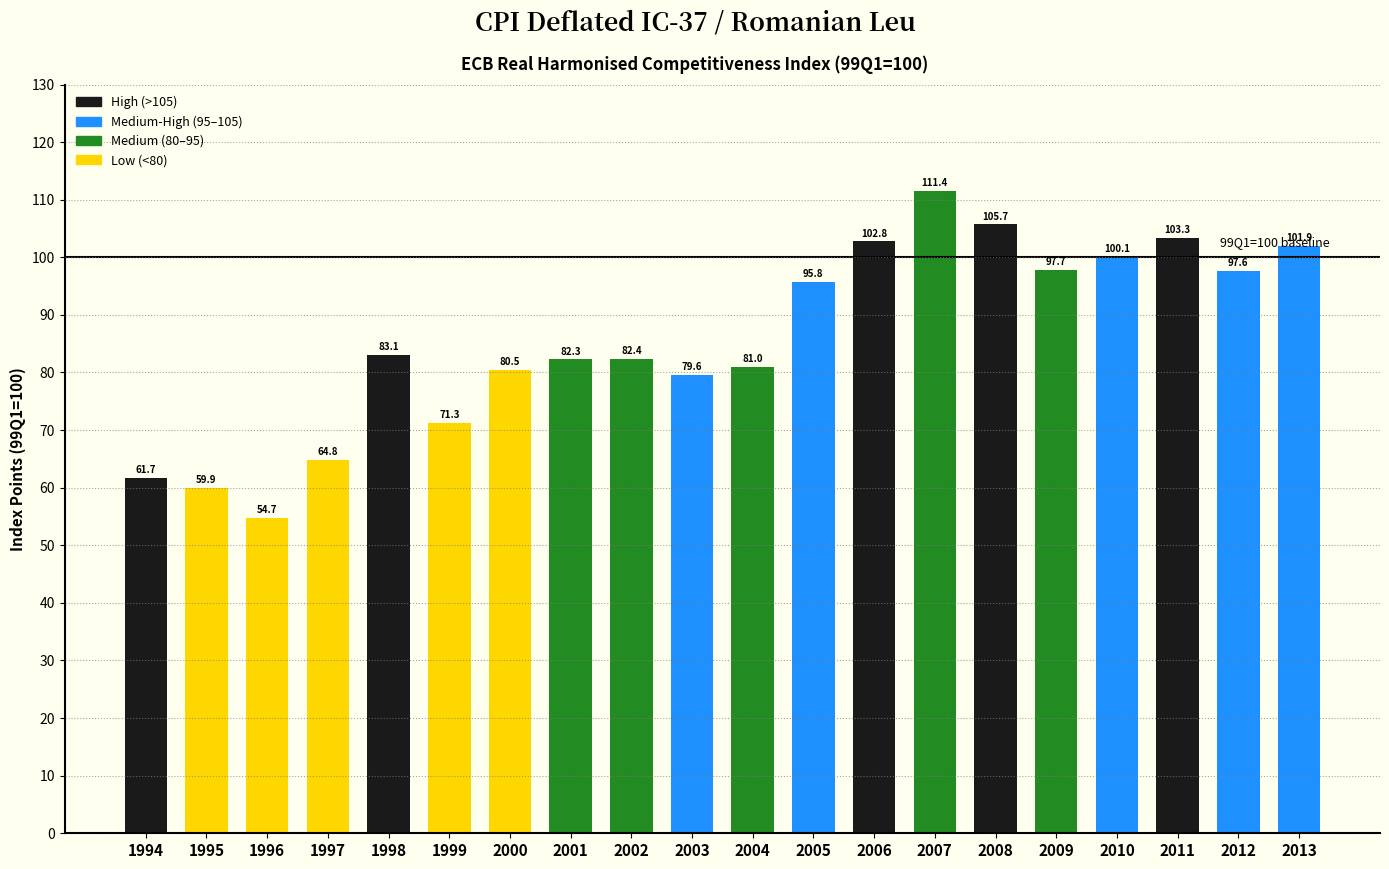

How many values exceed 83?

10